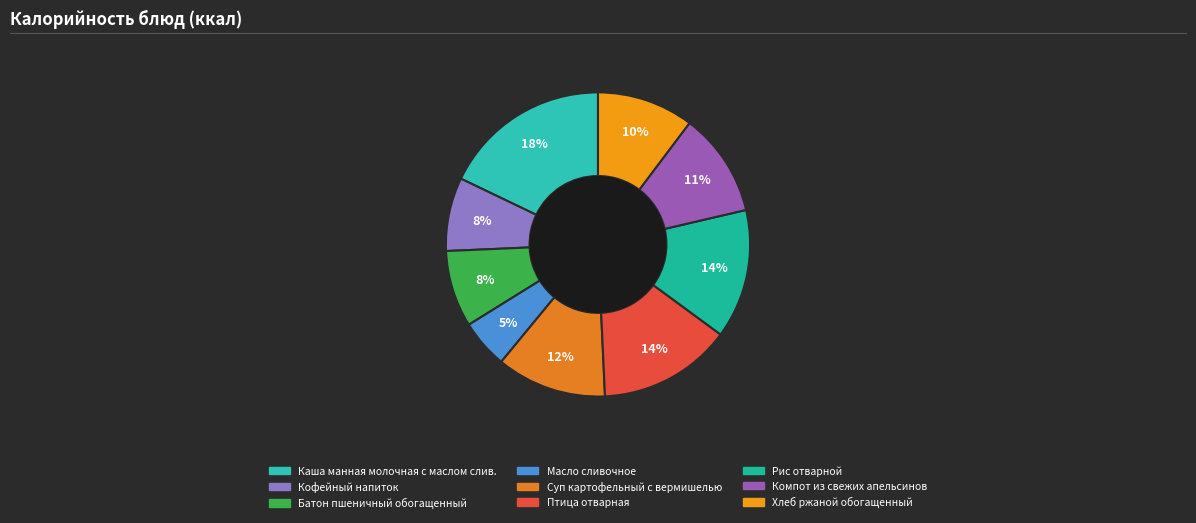

Which category has the biggest portion of the pie?

Каша манная молочная с маслом слив.